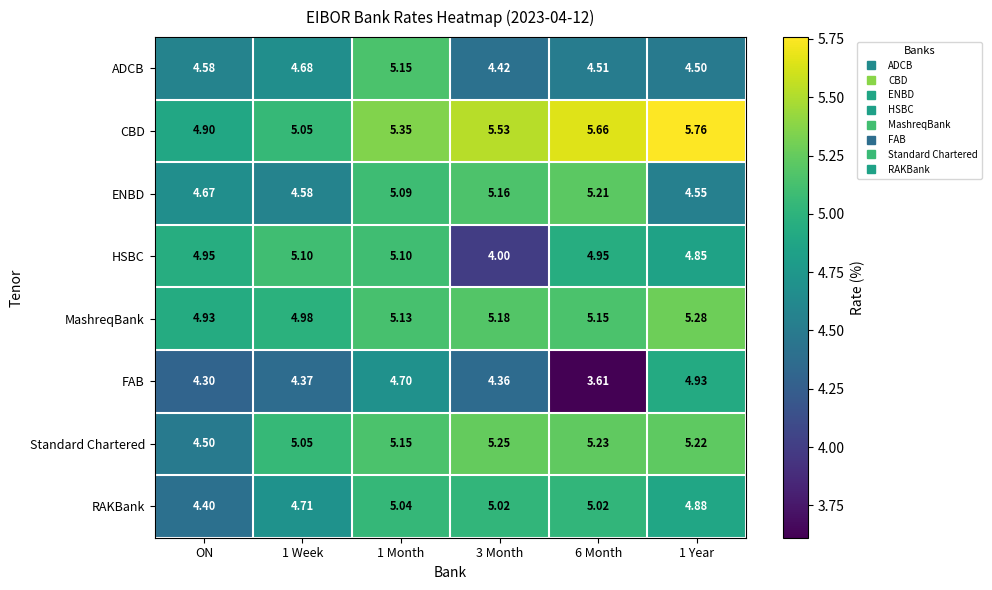

How many series are shown in this chart?

8